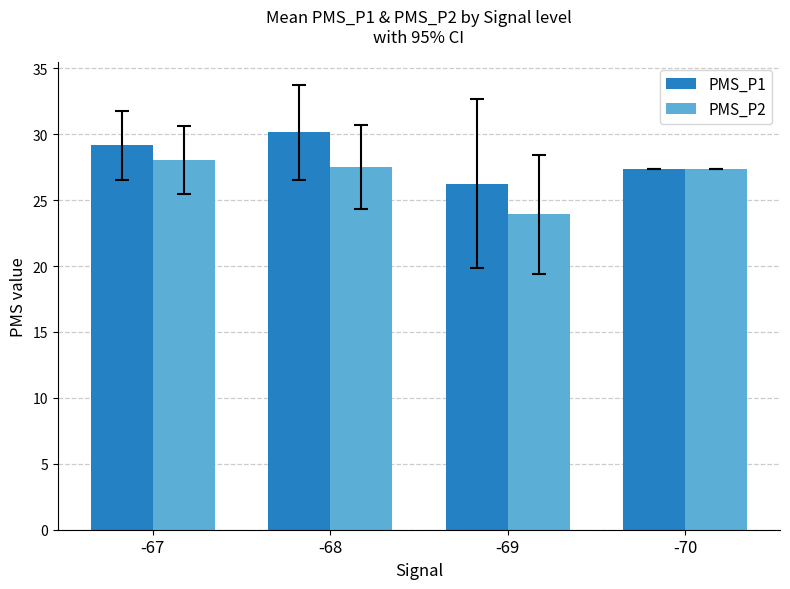

How many bars are there in each group?

2